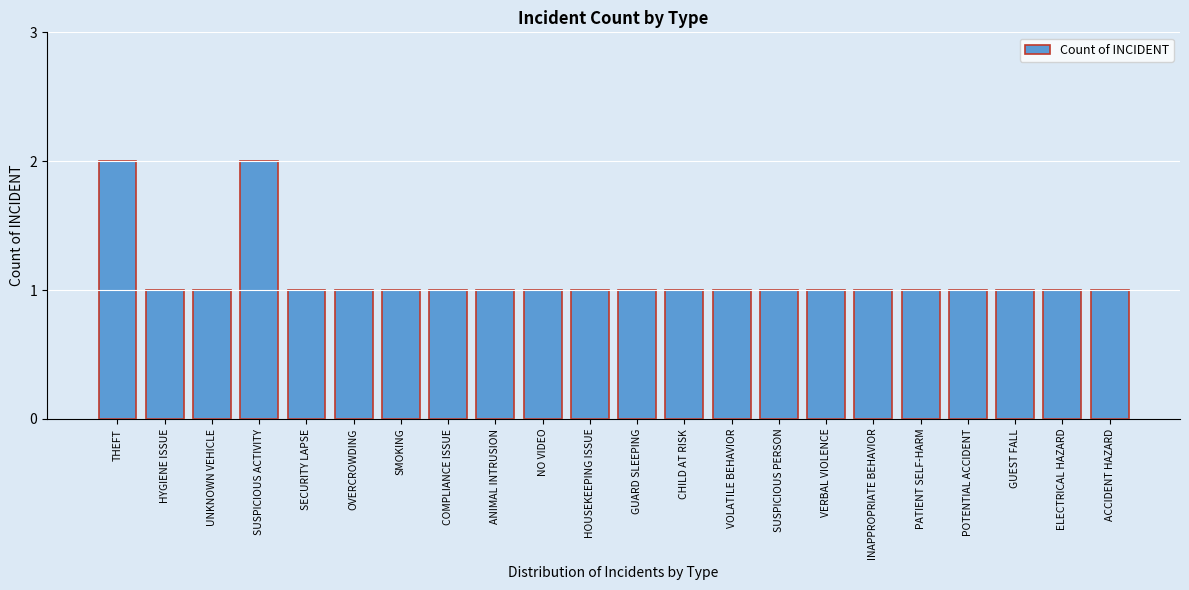

Reading right to left, list all the values displayed in this chart.

ACCIDENT HAZARD=1	ELECTRICAL HAZARD=1	GUEST FALL=1	POTENTIAL ACCIDENT=1	PATIENT SELF-HARM=1	INAPPROPRIATE BEHAVIOR=1	VERBAL VIOLENCE=1	SUSPICIOUS PERSON=1	VOLATILE BEHAVIOR=1	CHILD AT RISK=1	GUARD SLEEPING=1	HOUSEKEEPING ISSUE=1	NO VIDEO=1	ANIMAL INTRUSION=1	COMPLIANCE ISSUE=1	SMOKING=1	OVERCROWDING=1	SECURITY LAPSE=1	SUSPICIOUS ACTIVITY=2	UNKNOWN VEHICLE=1	HYGIENE ISSUE=1	THEFT=2